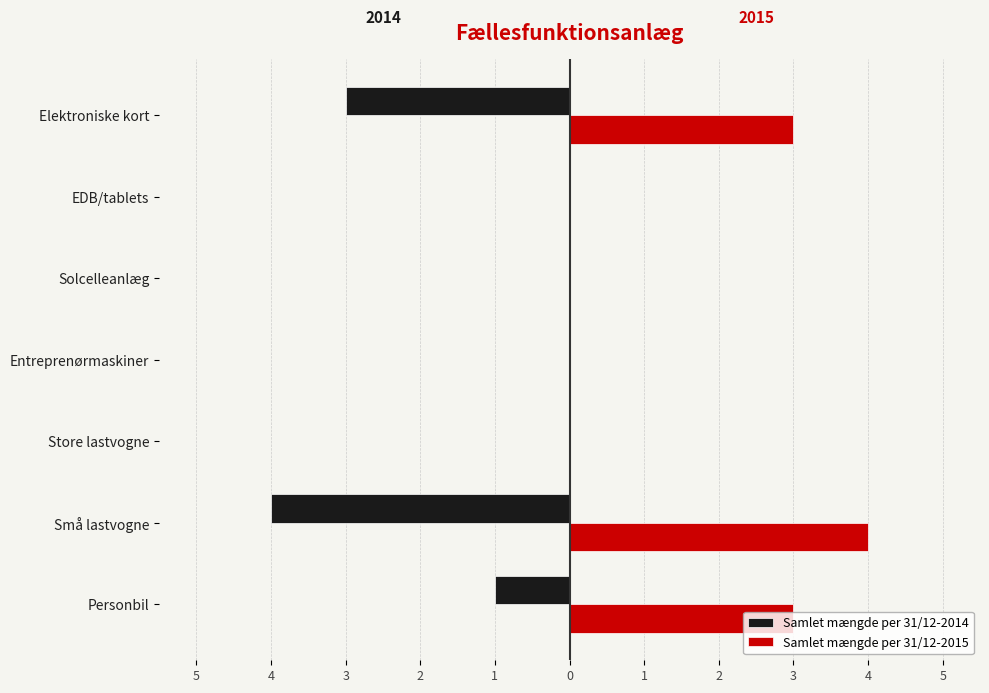

What are all the series names shown in the legend?

Samlet mængde per 31/12-2014, Samlet mængde per 31/12-2015